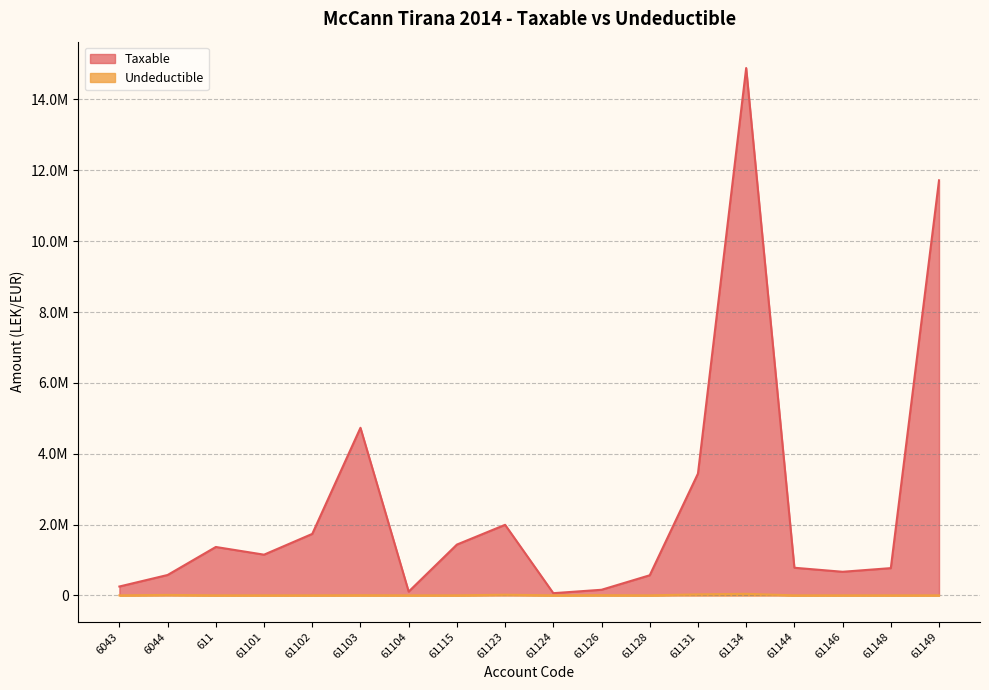

What is the spread (max minus min) of values at 611?

1366068.5